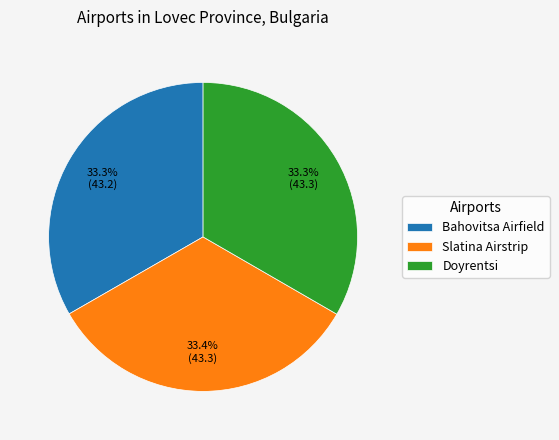

How many segments does this pie chart have?

3